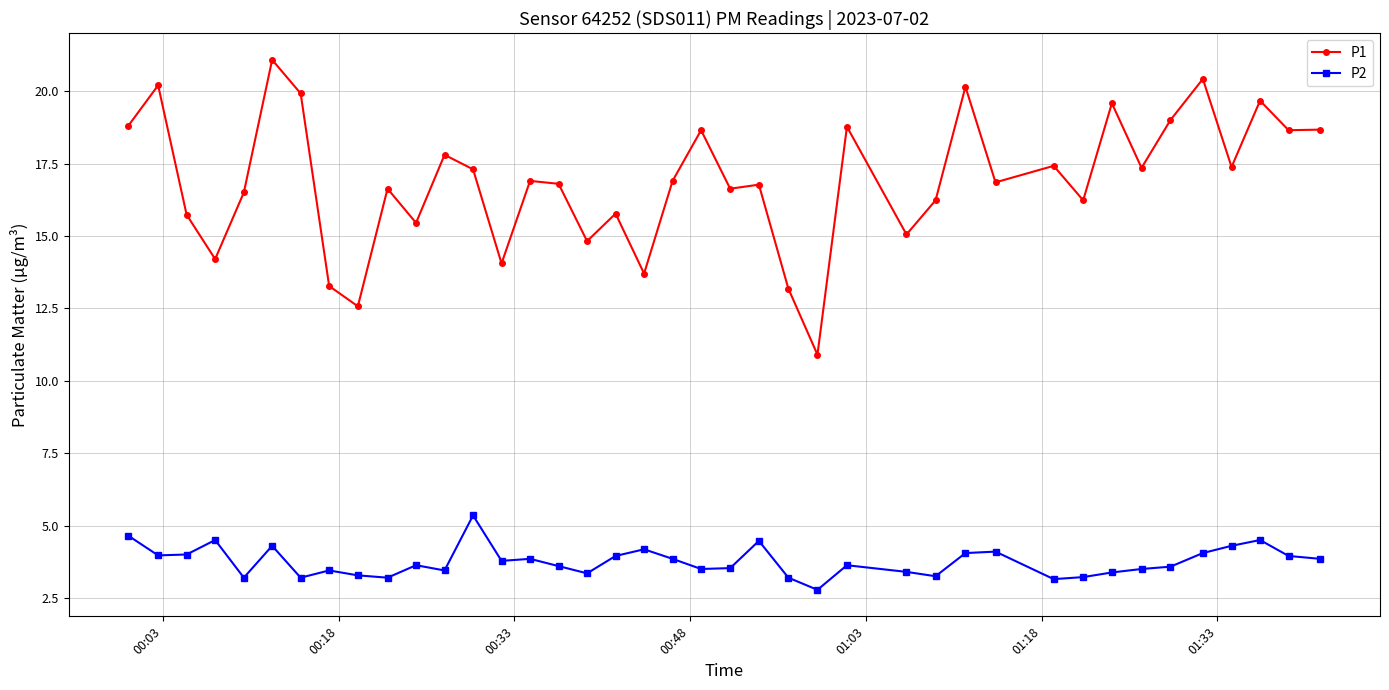

What is the difference between the maximum and second lowest values in the P1 series?

8.5